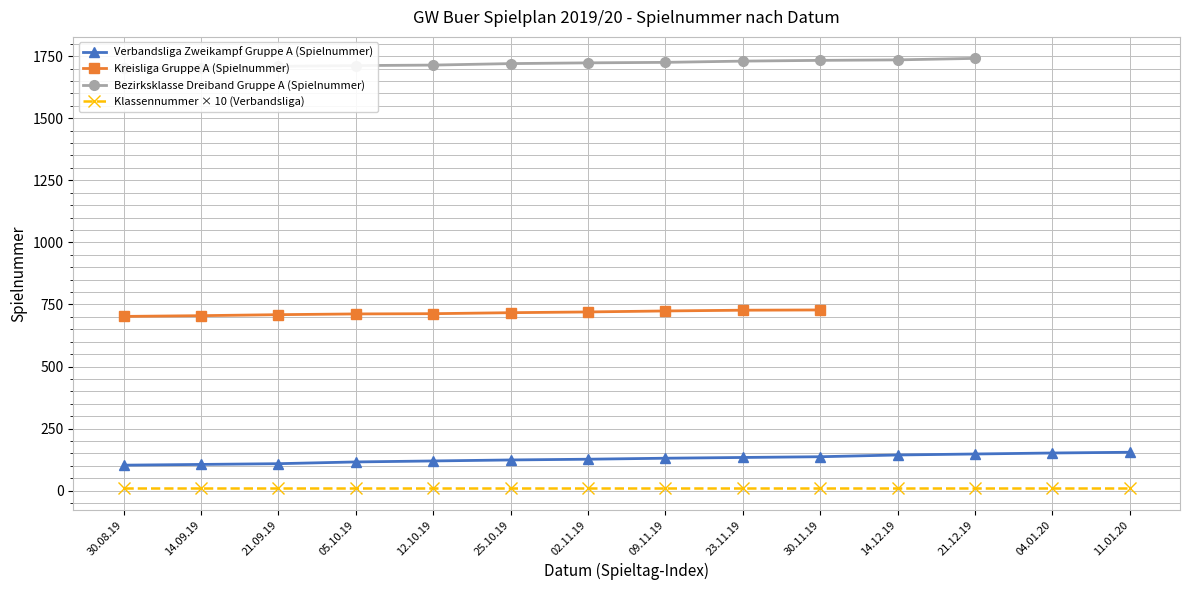

What is the ratio of the value at 11.01.20 to the value at 21.09.19?

1.4